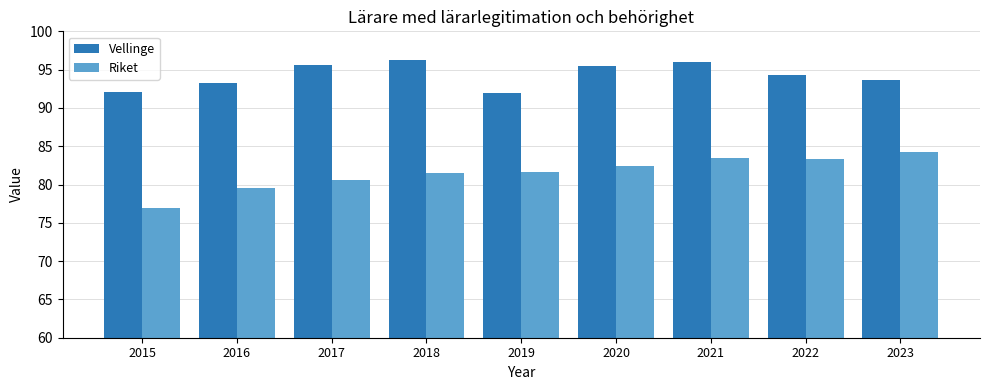

What is the sum of the Riket values at 2020 and 2016?

162.0